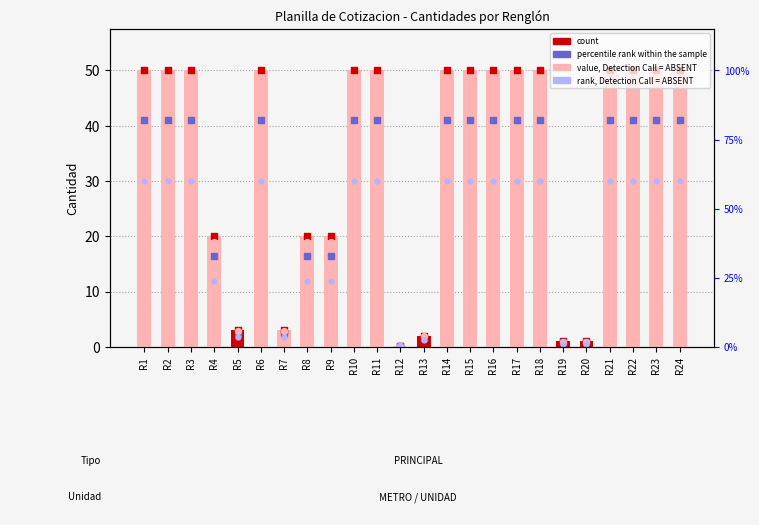

At how many categories does at least one series exceed 44?

15